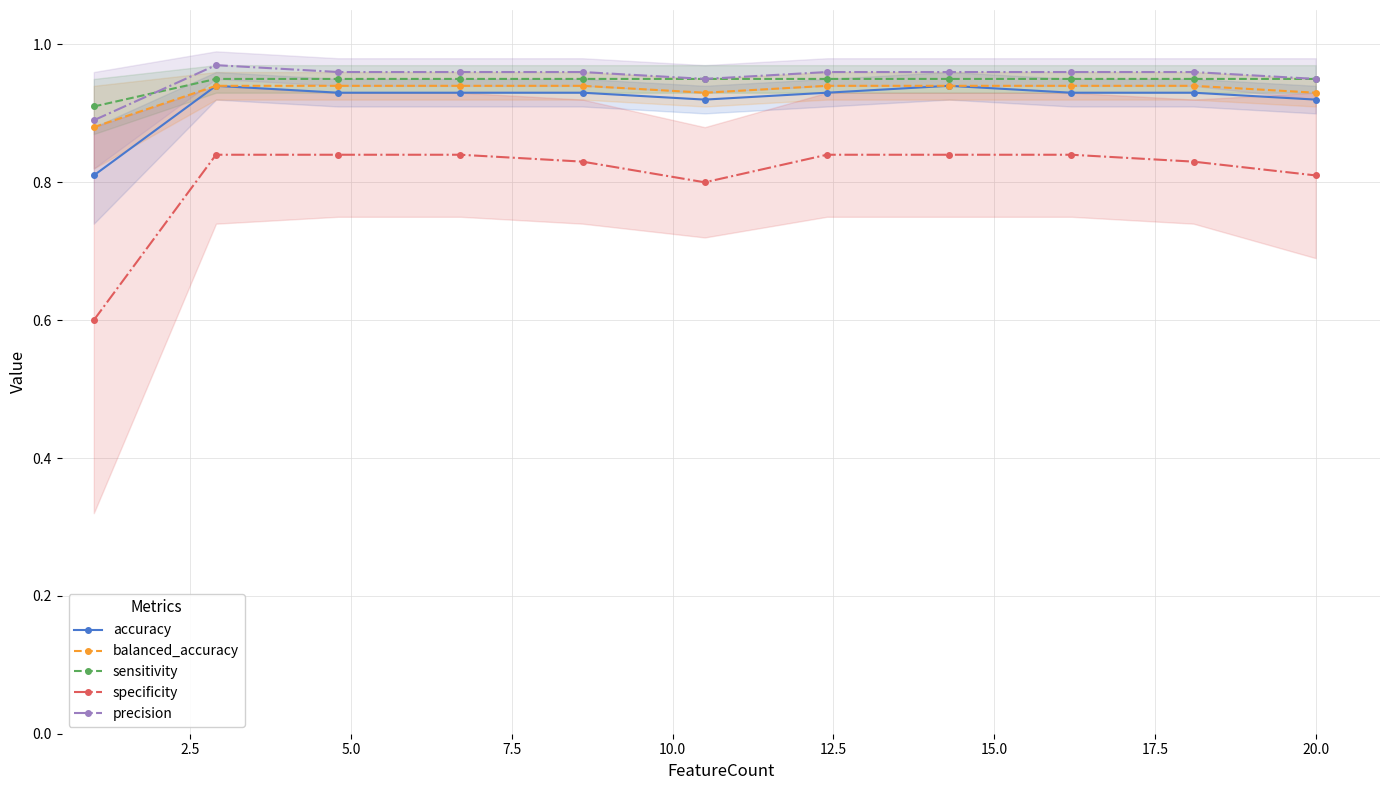

How many sensitivity values are between 0 and 1?

11